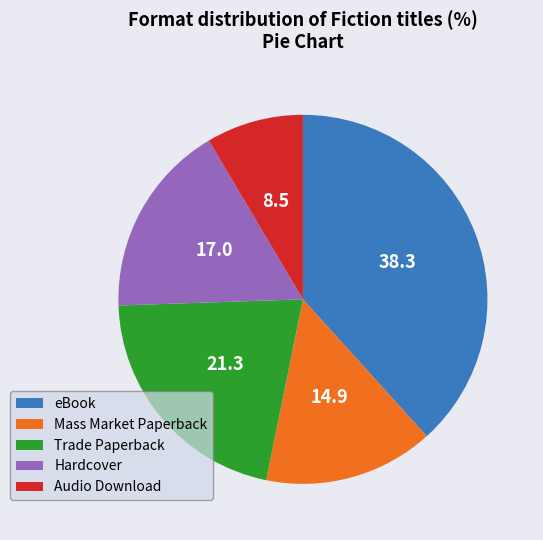

Rank the categories by value from highest to lowest.

eBook, Trade Paperback, Hardcover, Mass Market Paperback, Audio Download